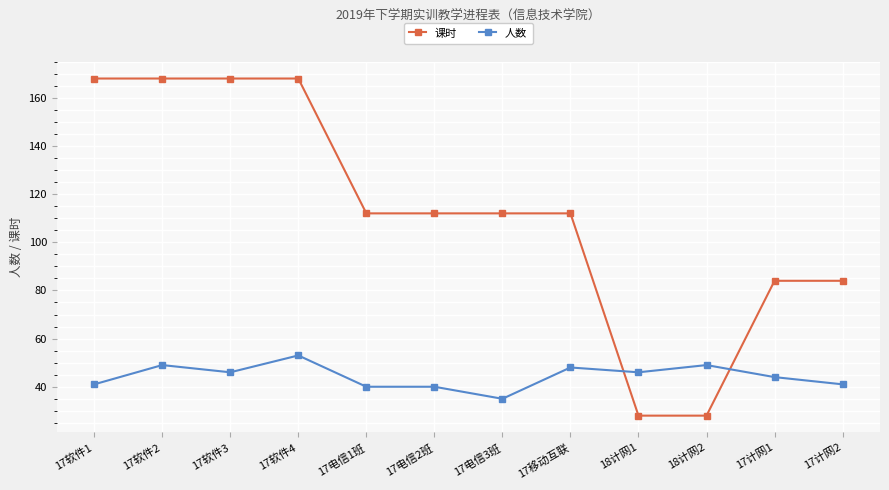

Read the 人数 value at 17软件1.

41